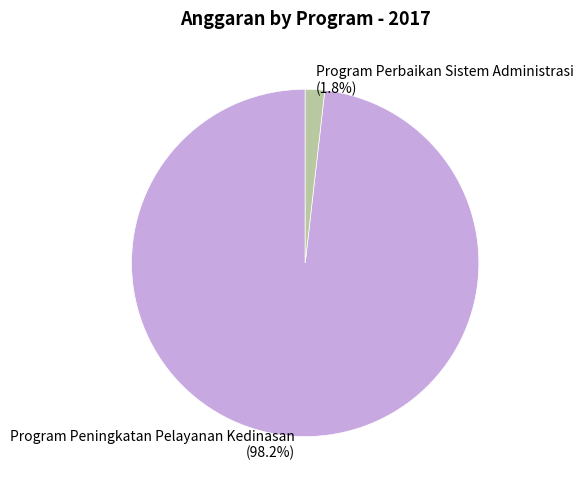

What is the majority slice?

Program Peningkatan Pelayanan Kedinasan